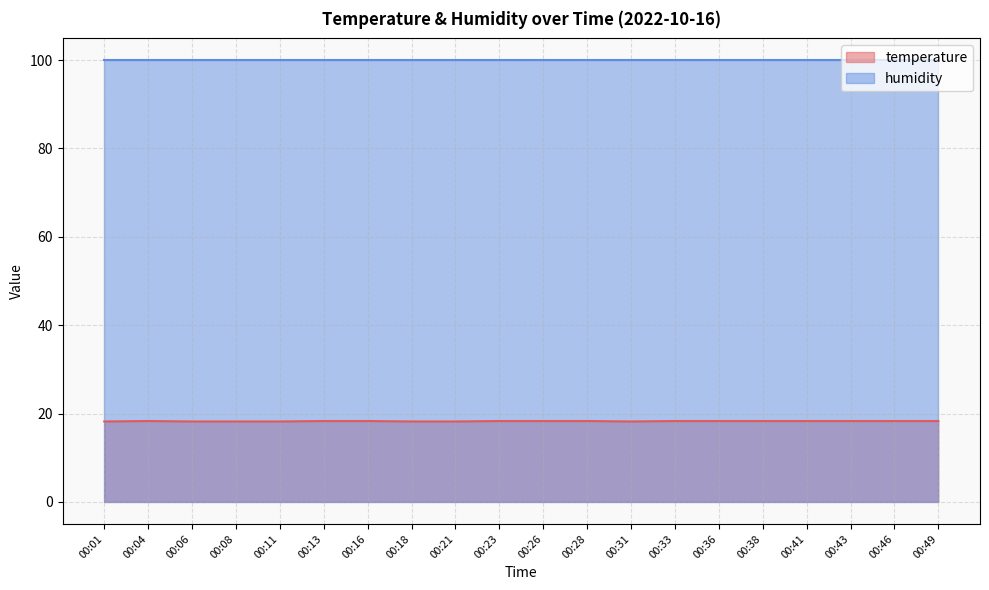

Which series has the largest total across all categories?

humidity